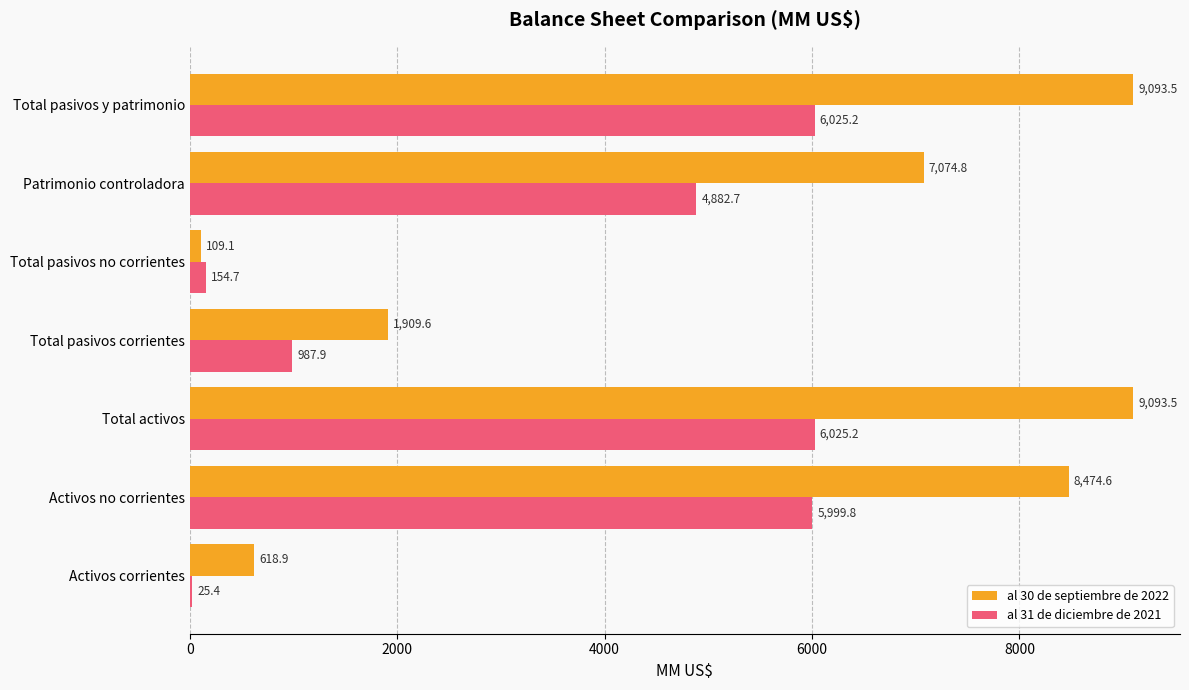

Count the number of data series in this chart.

2